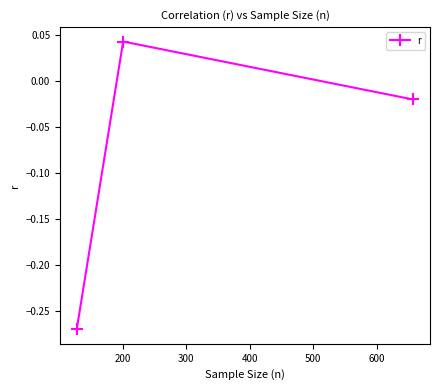

Between 300 and 200, which is larger?

200